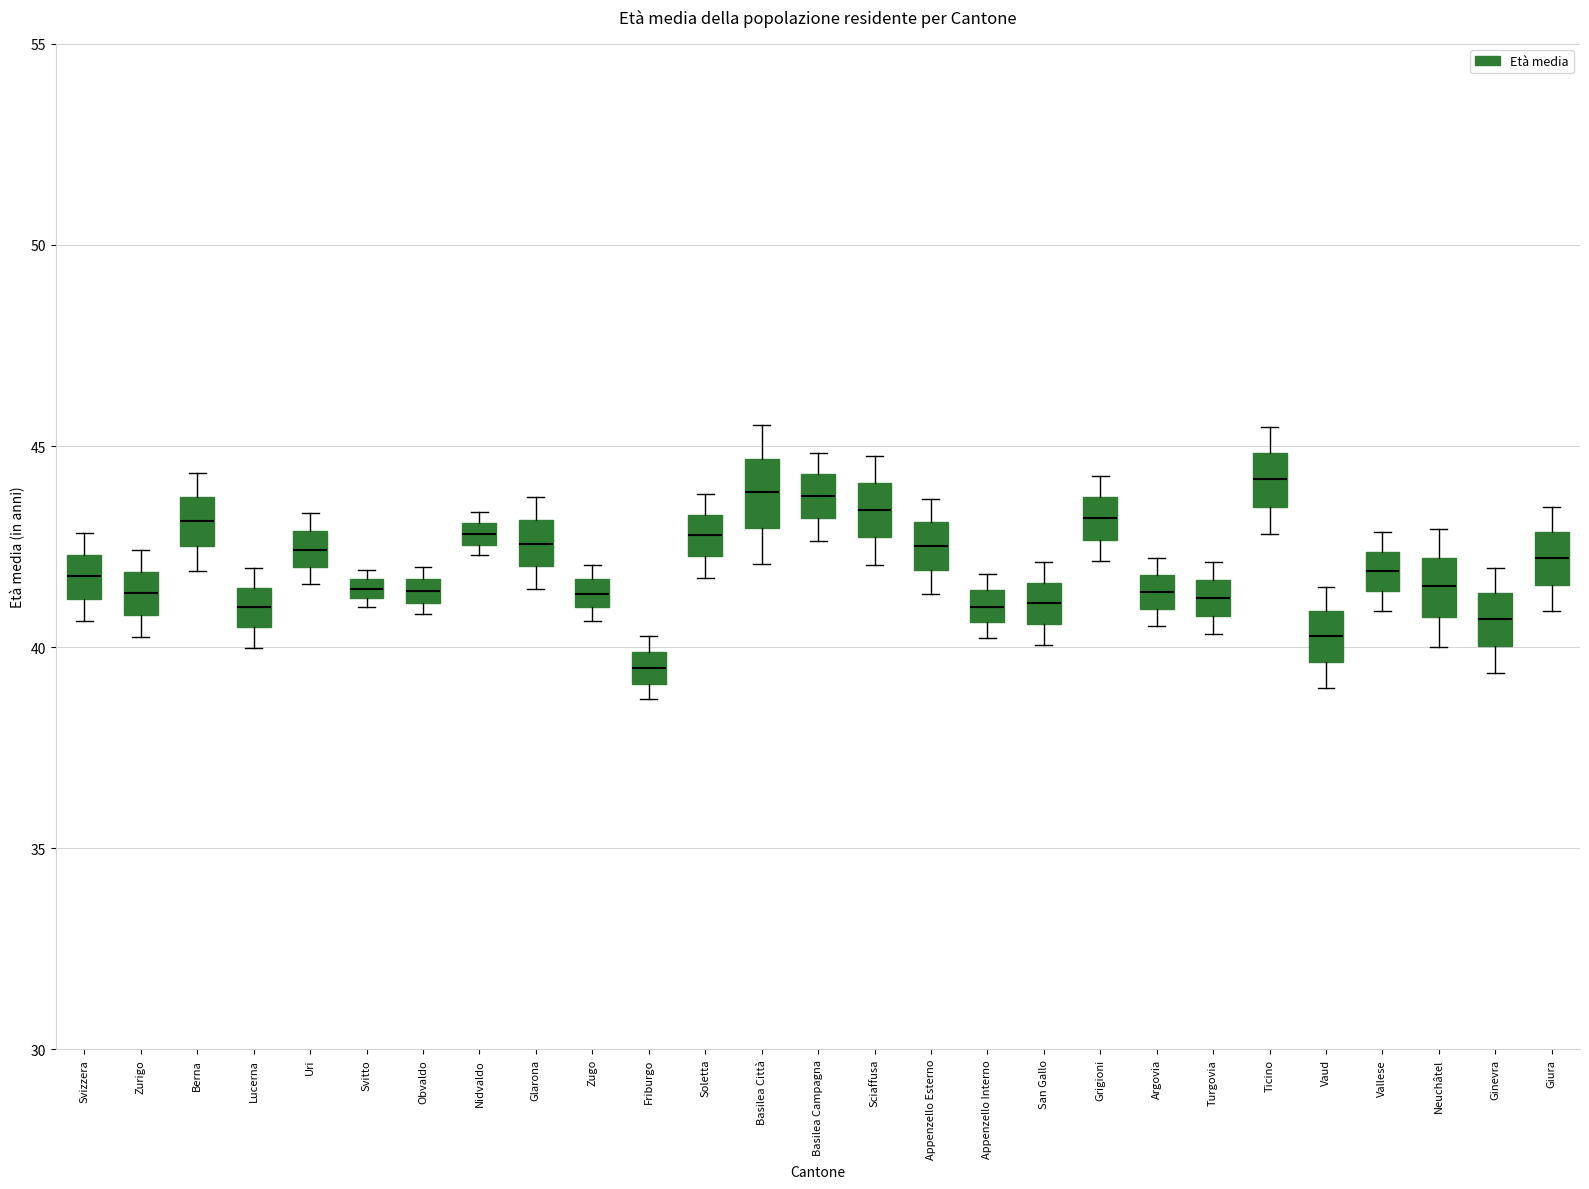

Which box has the lowest median line?

Friburgo